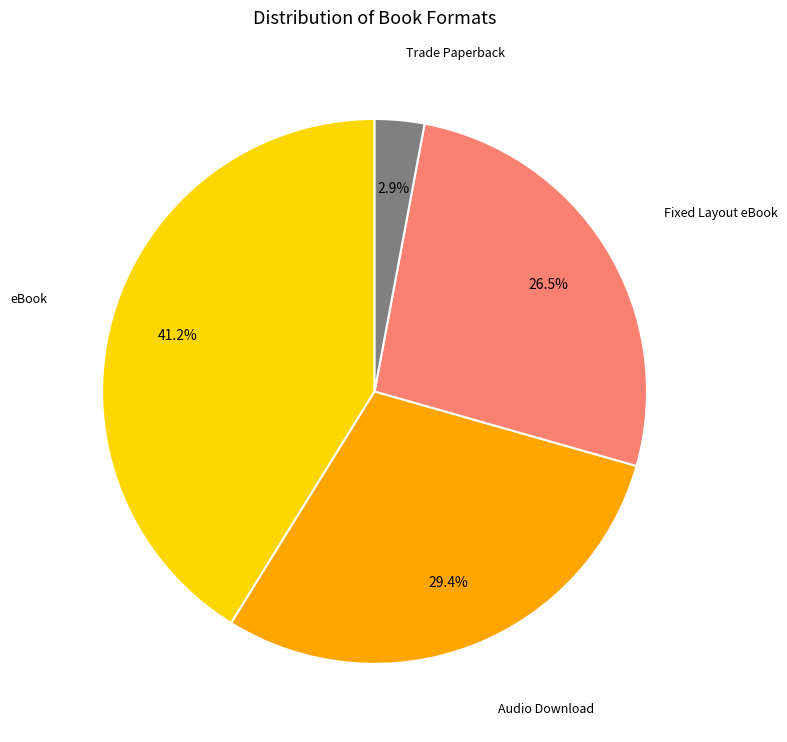

How many slices are in this pie chart?

4